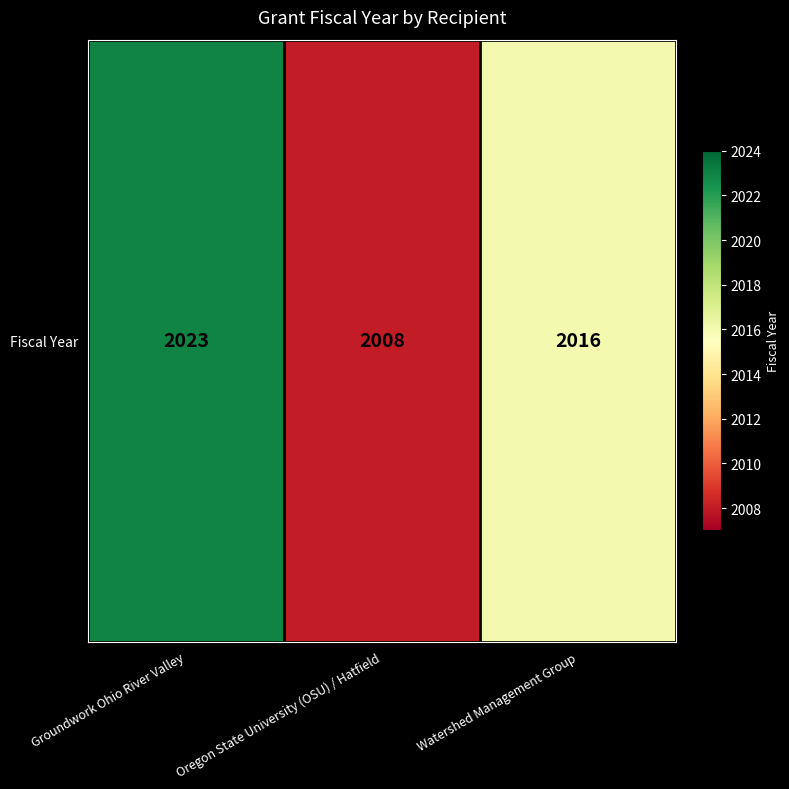

What is the sum of all values?

6047